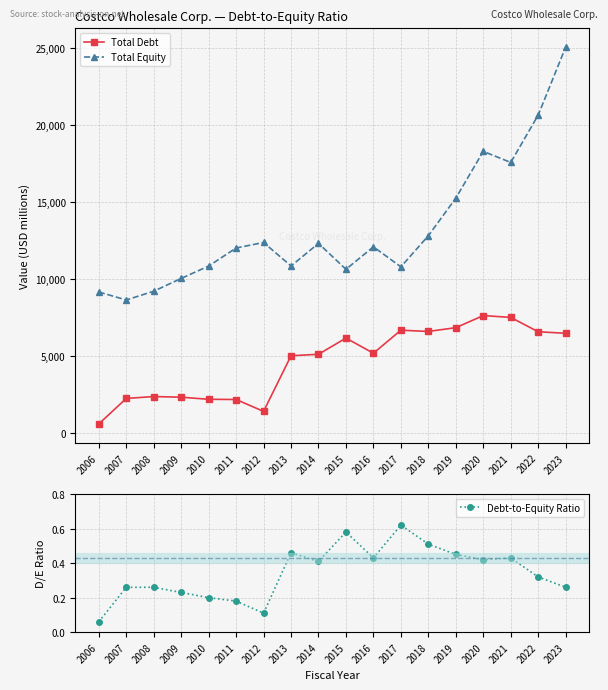

How many interior local valleys does the Total Equity series have?

5